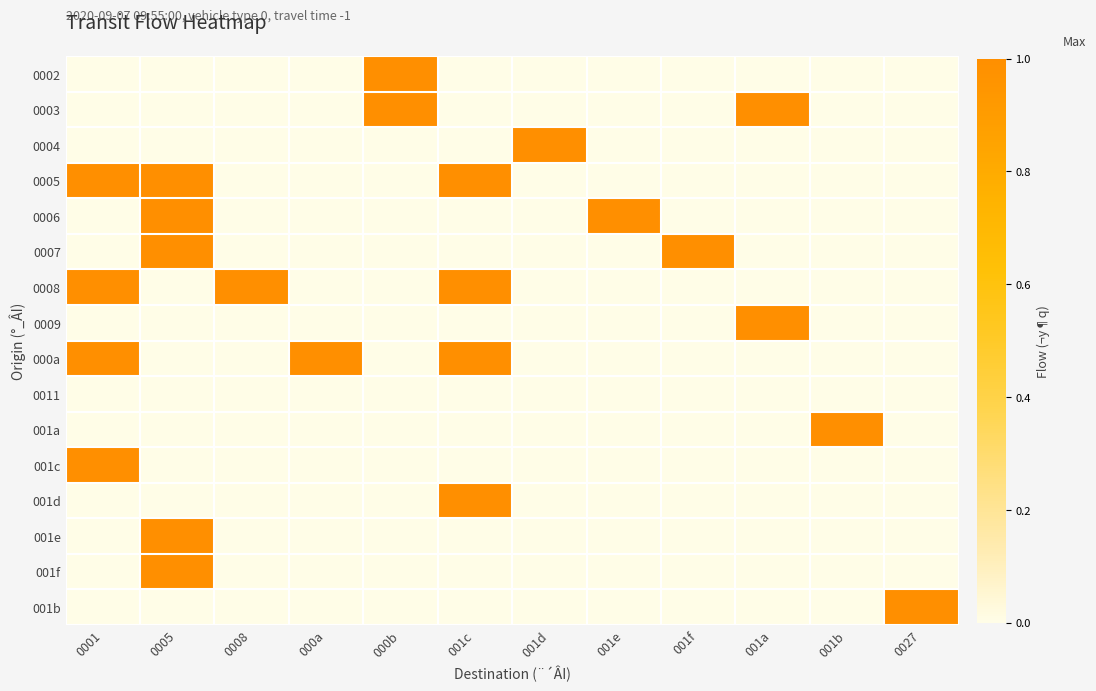

Between 0005 and 001e, which series saw the biggest shift?

0005